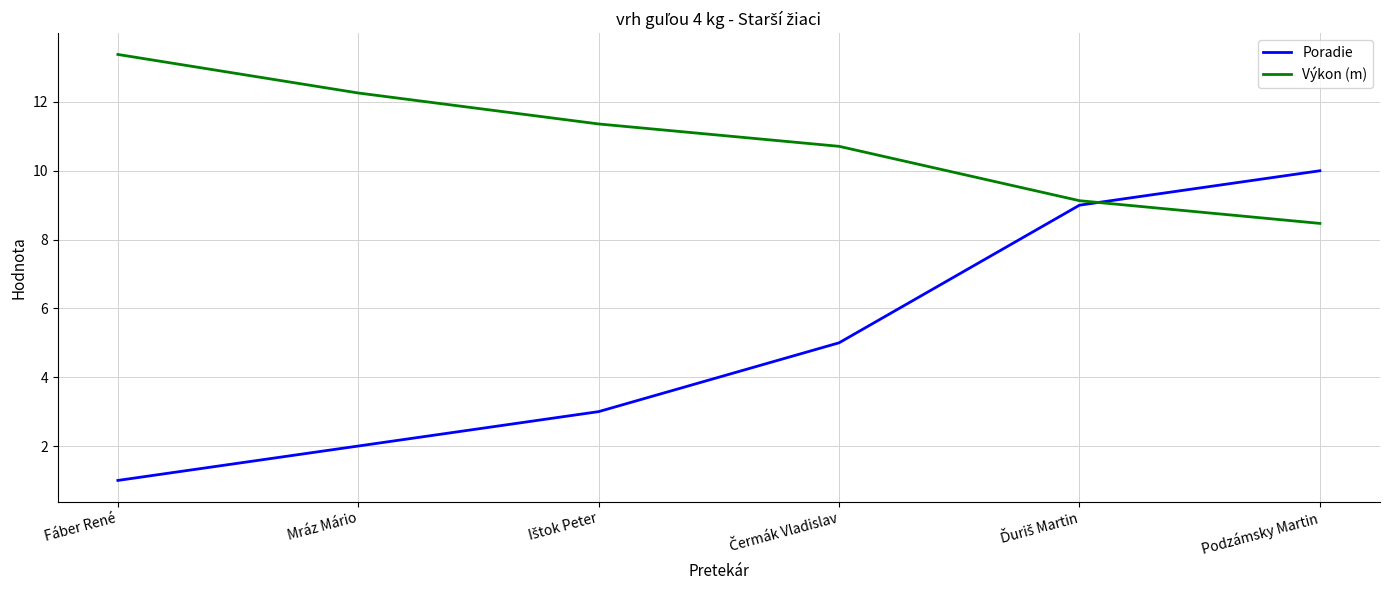

Which series has the widest spread of values?

Poradie